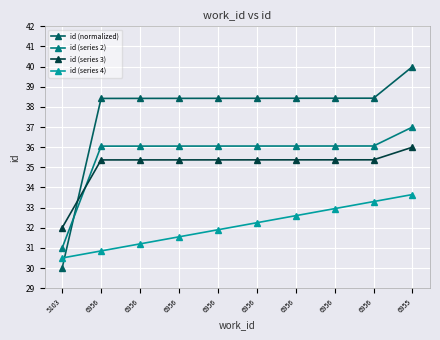

How many lines are shown in the chart?

4